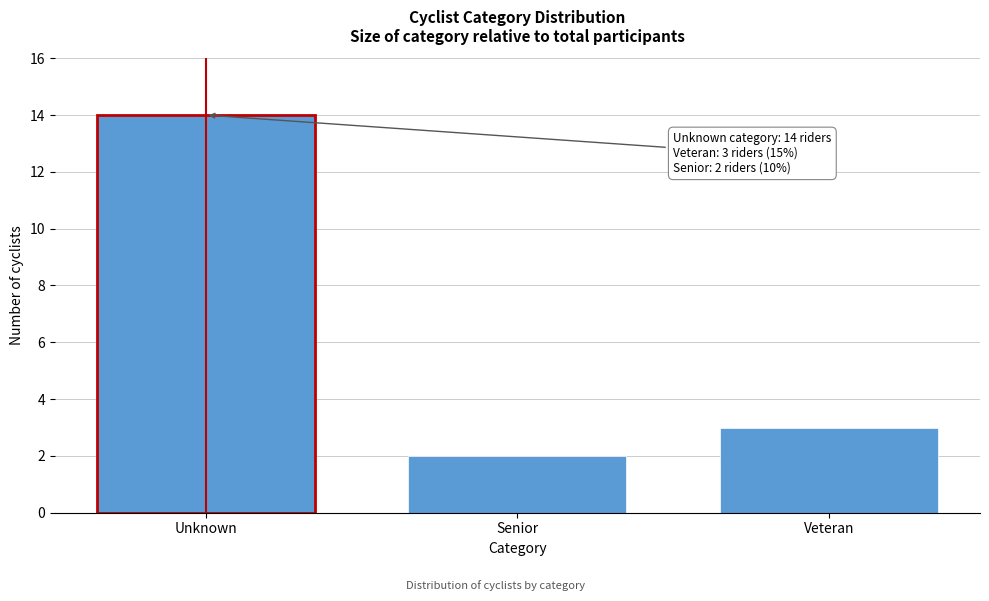

Reading left to right, what are all the values shown in this chart?

Unknown=14	Senior=2	Veteran=3